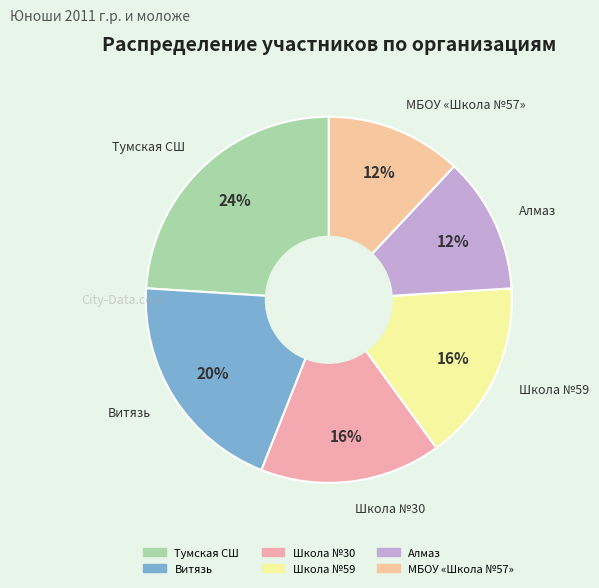

Combined, do Тумская СШ and МБОУ «Школа №57» account for over 50%?

No